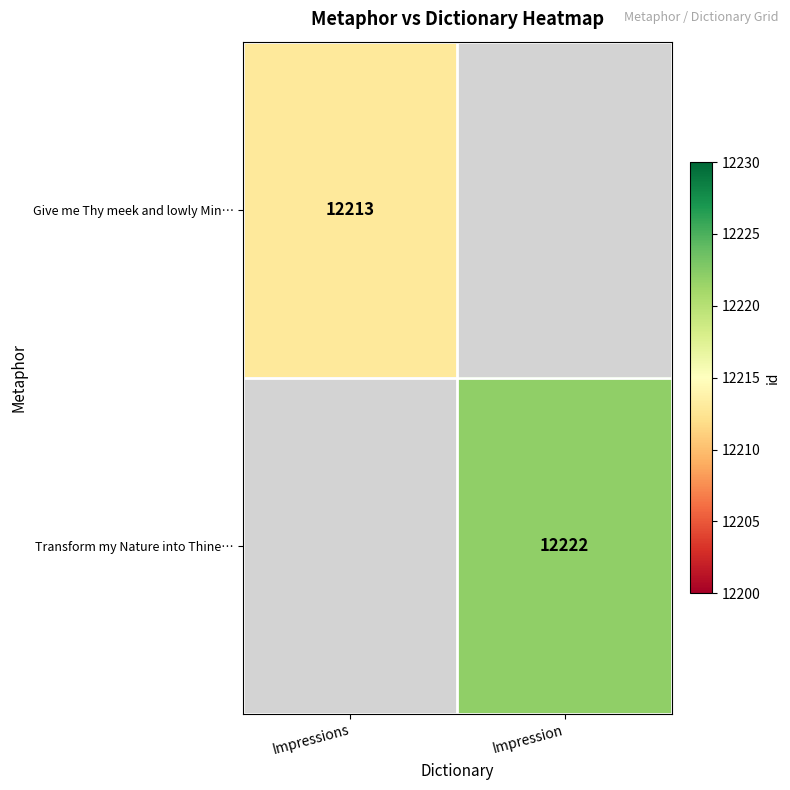

Is it true that Transform my Nature into Thine… equals 3639 at Impression?

False